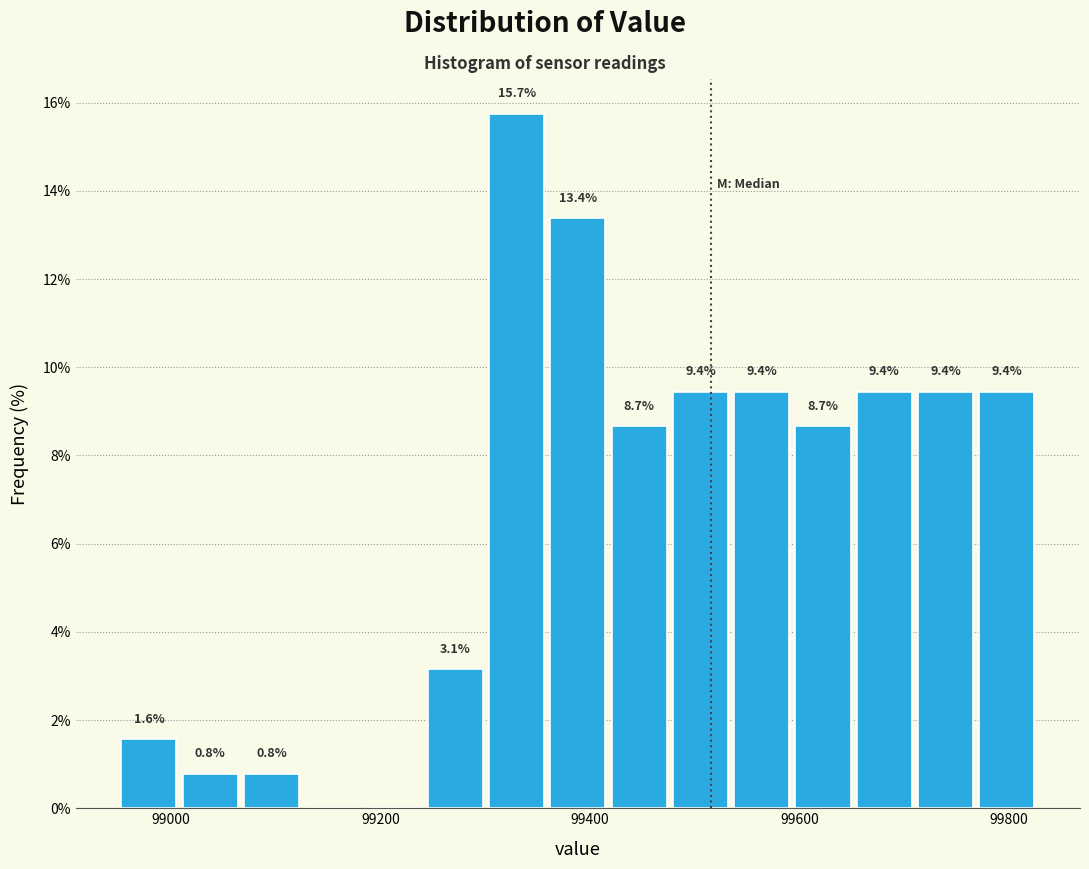

Read against the x-axis, roughly where is the centre of the tallest bar?

99320